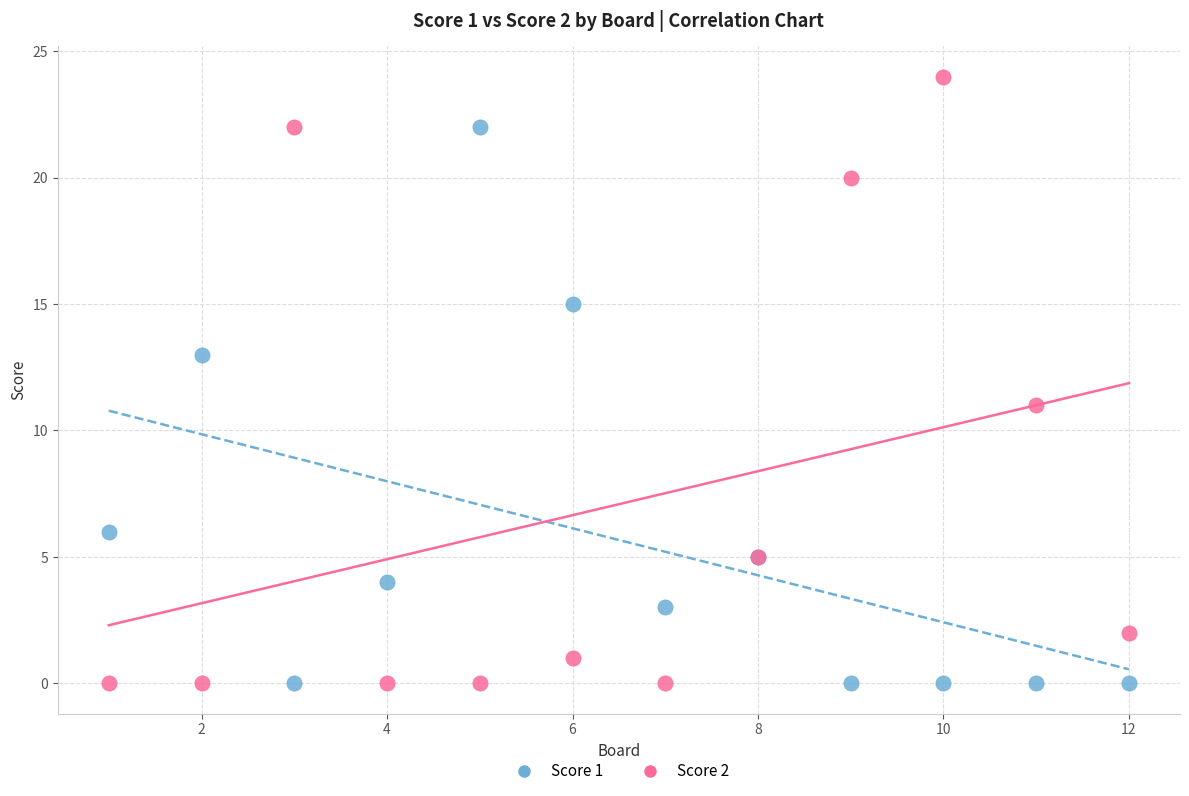

Which series contains the highest Y value?

Score 2